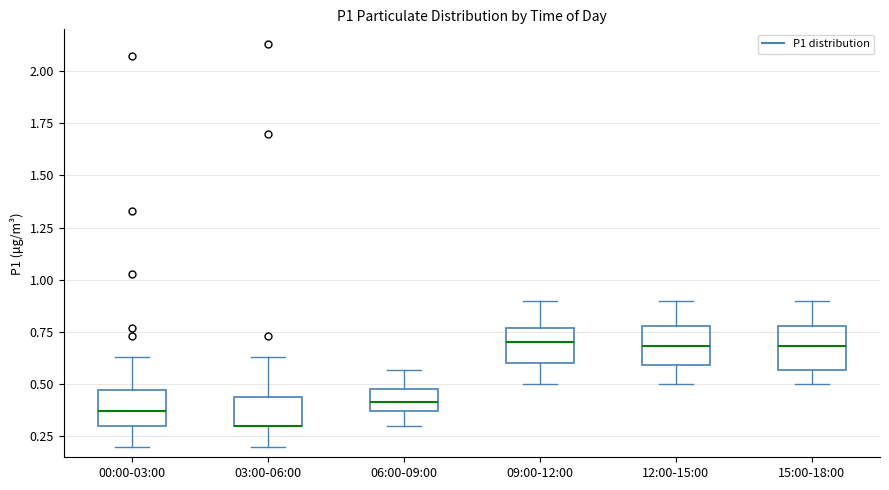

Reading left to right, read every box against the y-axis: the position of its median line, the range the box covers, and the ends of its whiskers. The values are not printed on the chart, so give them approximately, as read against the axis.

00:00-03:00: median 0.35, box 0.30 to 0.45, whiskers 0.20 to 0.65
03:00-06:00: median 0.30 (drawn on the box's lower edge), box 0.30 to 0.45, whiskers 0.20 to 0.65
06:00-09:00: median 0.40, box 0.35 to 0.50, whiskers 0.30 to 0.55
09:00-12:00: median 0.70, box 0.60 to 0.75, whiskers 0.50 to 0.90
12:00-15:00: median 0.70, box 0.60 to 0.80, whiskers 0.50 to 0.90
15:00-18:00: median 0.70, box 0.55 to 0.80, whiskers 0.50 to 0.90